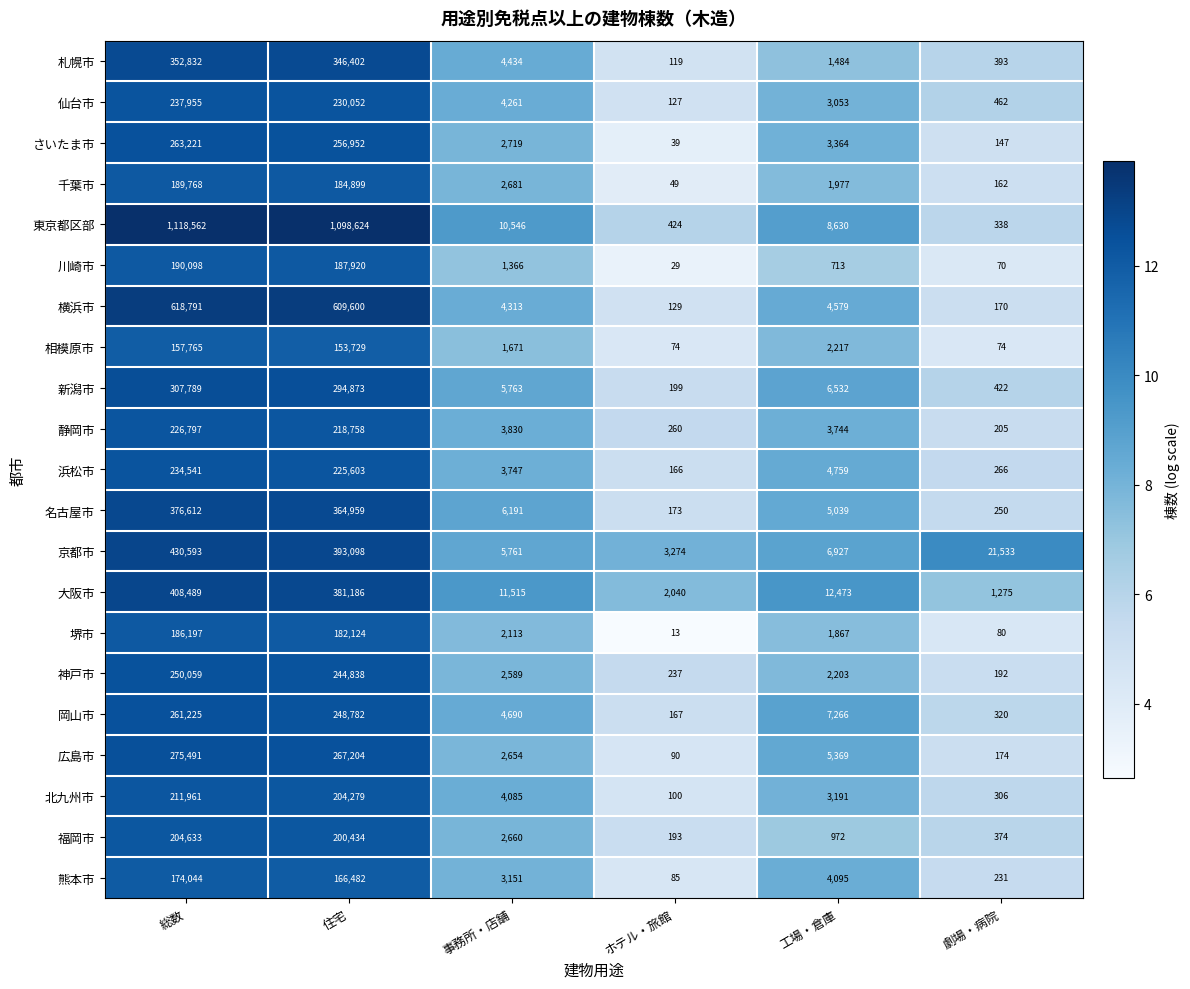

Which category has the lowest value across all series?

ホテル・旅館